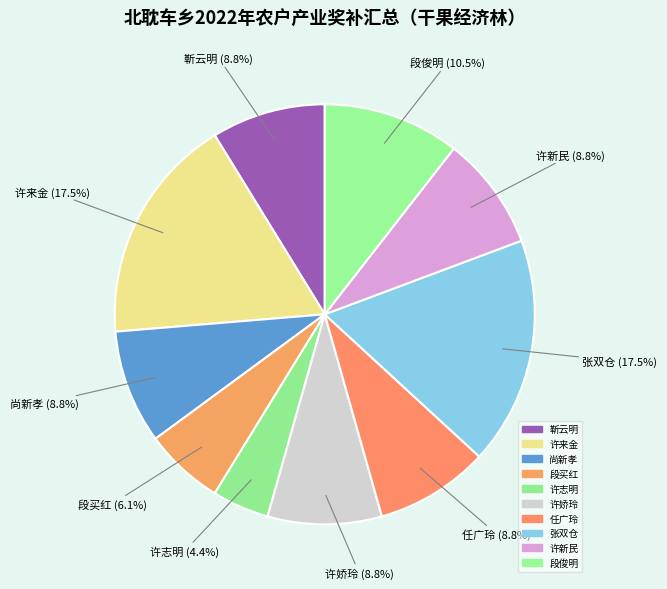

Is 段买红 the majority of the pie?

No